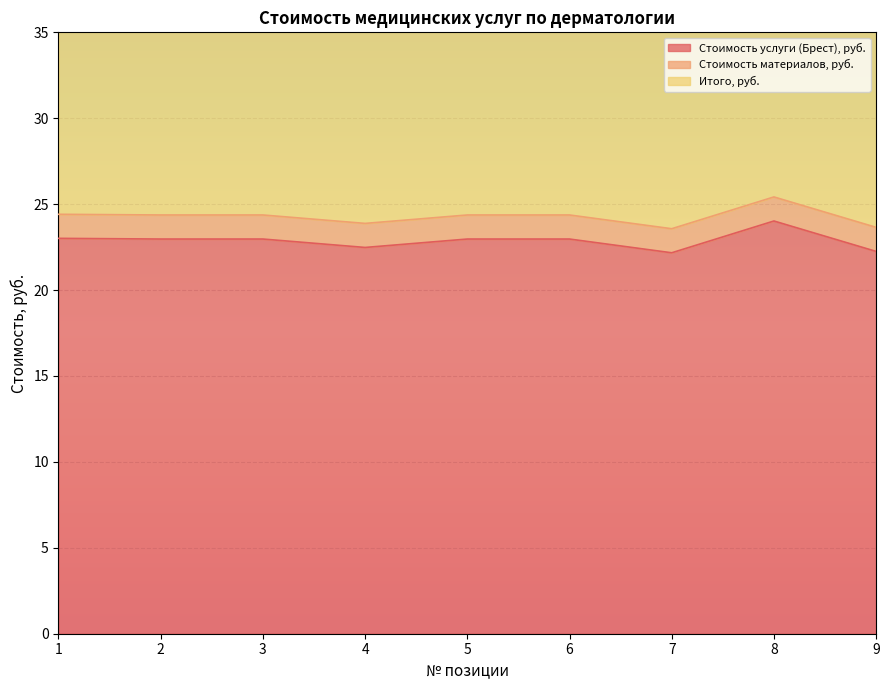

True or false: Стоимость услуги (Брест), руб. has a value of 23.0 at 3.

True